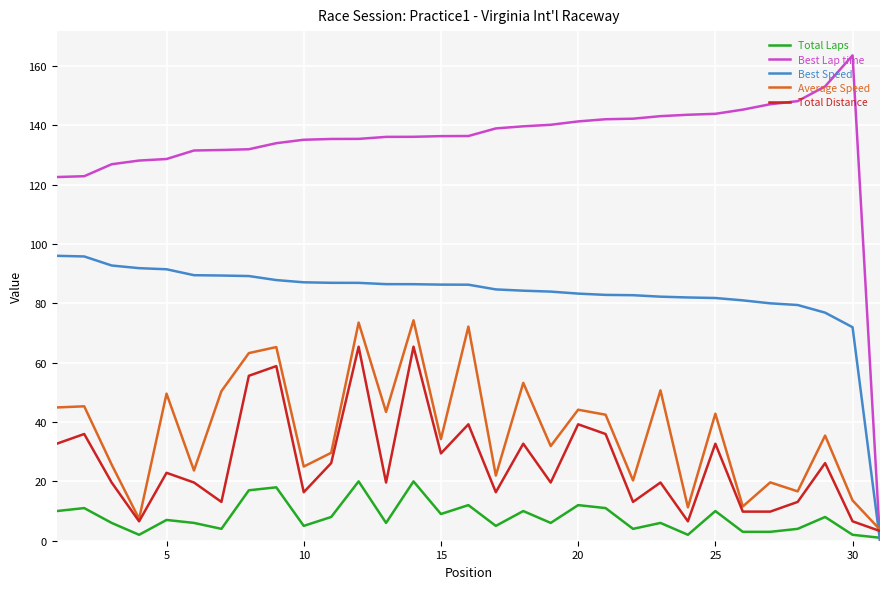

After their last crossing, which series has the higher values: Average Speed or Best Lap time?

Average Speed